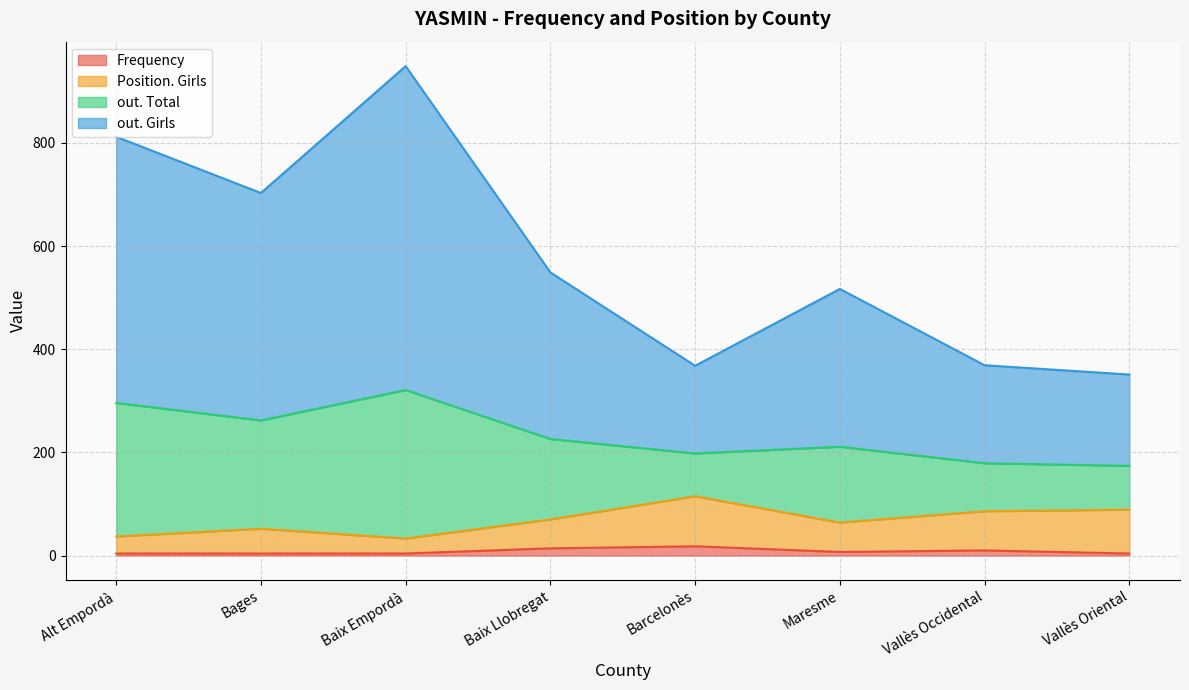

True or false: Position. Girls has a value of 37 at Alt Empordà.

True